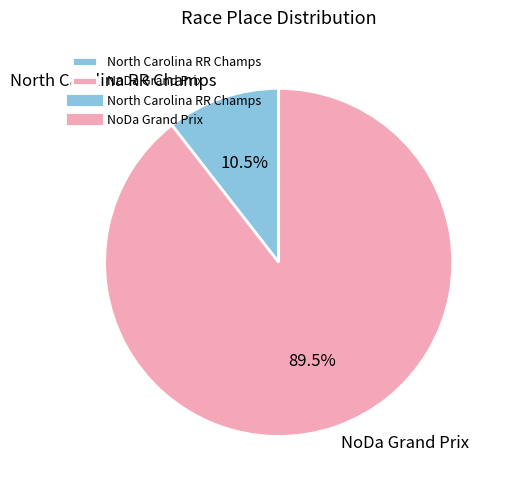

Is there a majority slice in this chart?

Yes